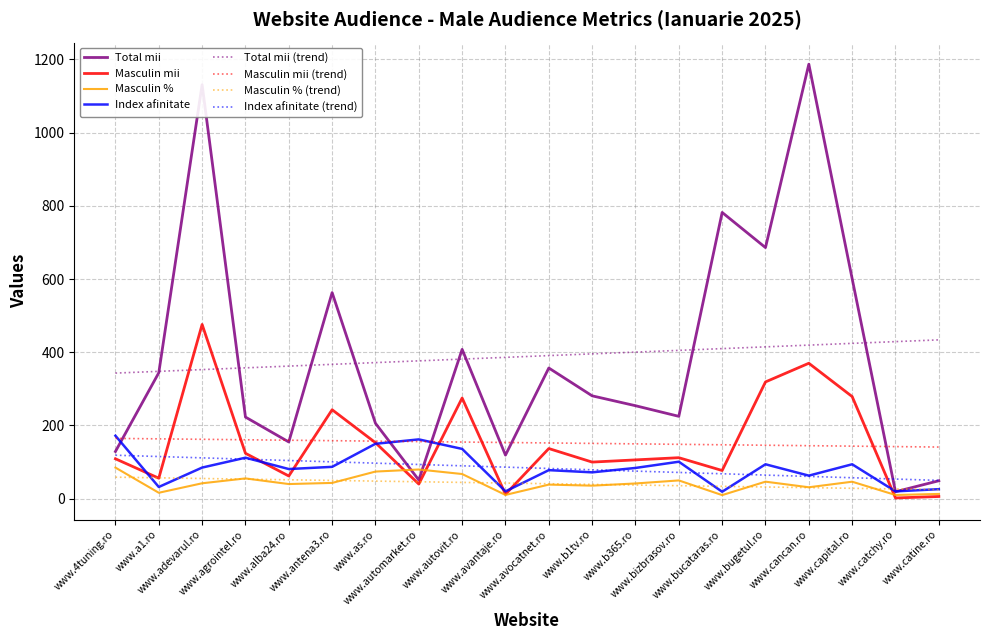

What is the highest value of the Total mii series?

1187.0